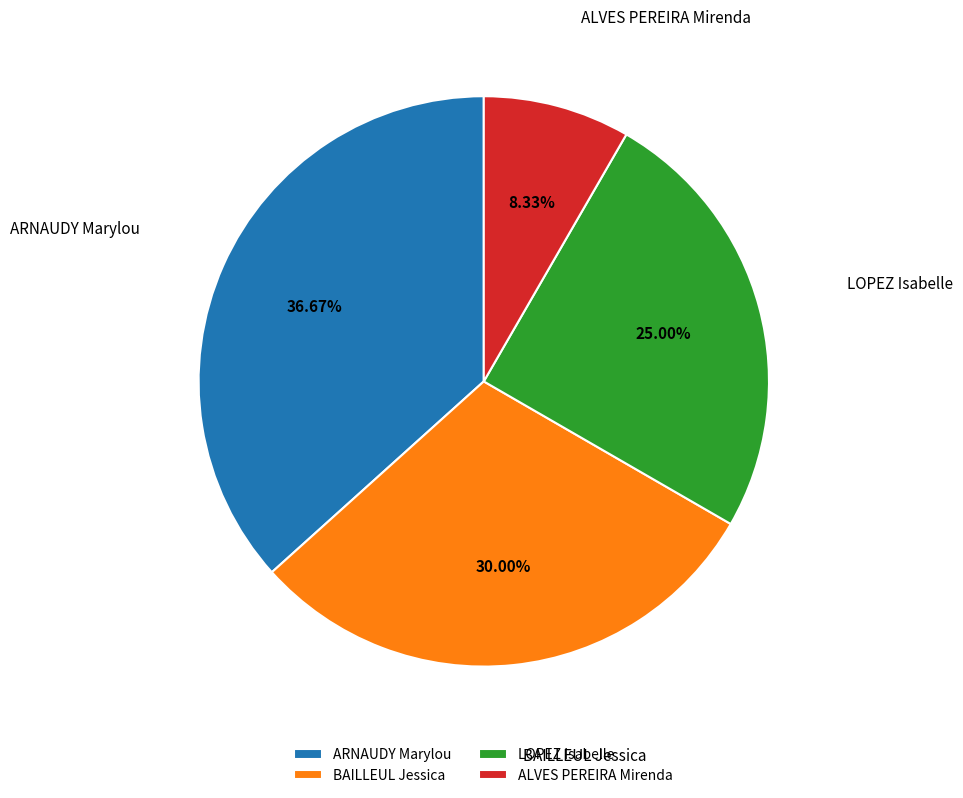

Which category has the smallest portion of the pie?

ALVES PEREIRA Mirenda